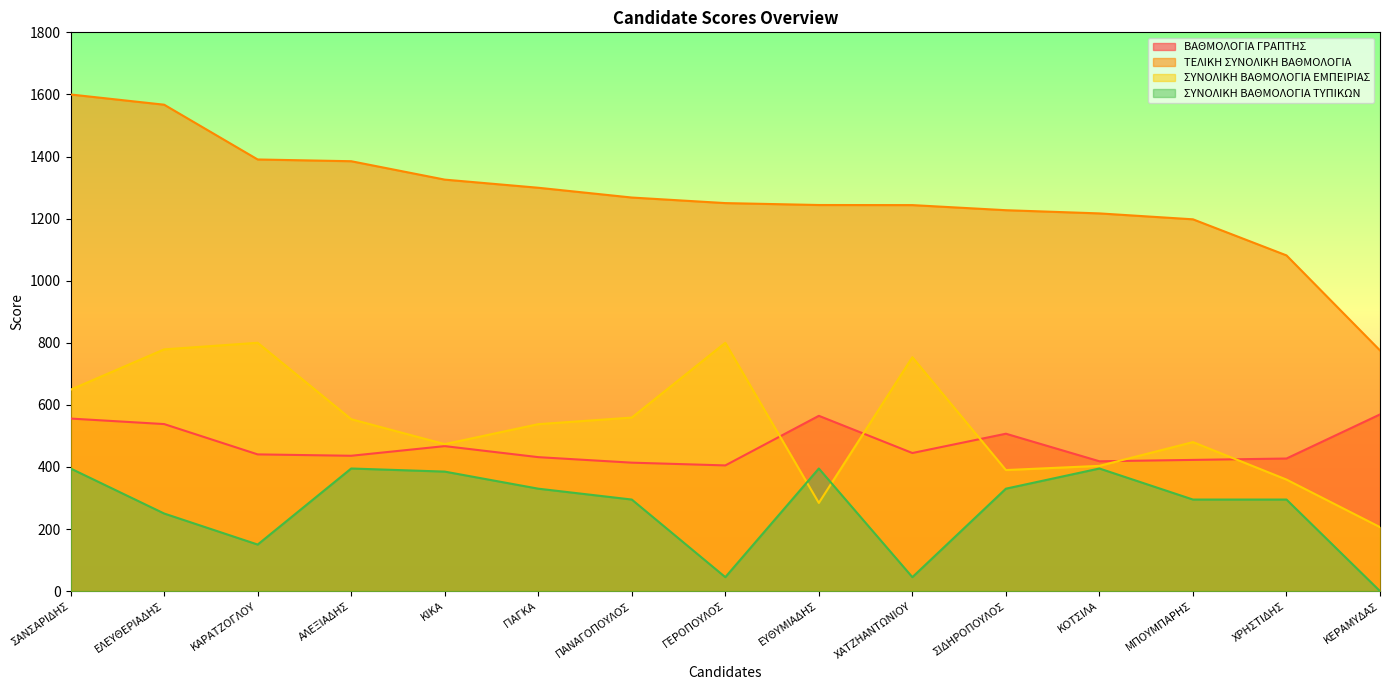

How many data points in ΣΥΝΟΛΙΚΗ ΒΑΘΜΟΛΟΓΙΑ ΤΥΠΙΚΩΝ are less than 295?

5